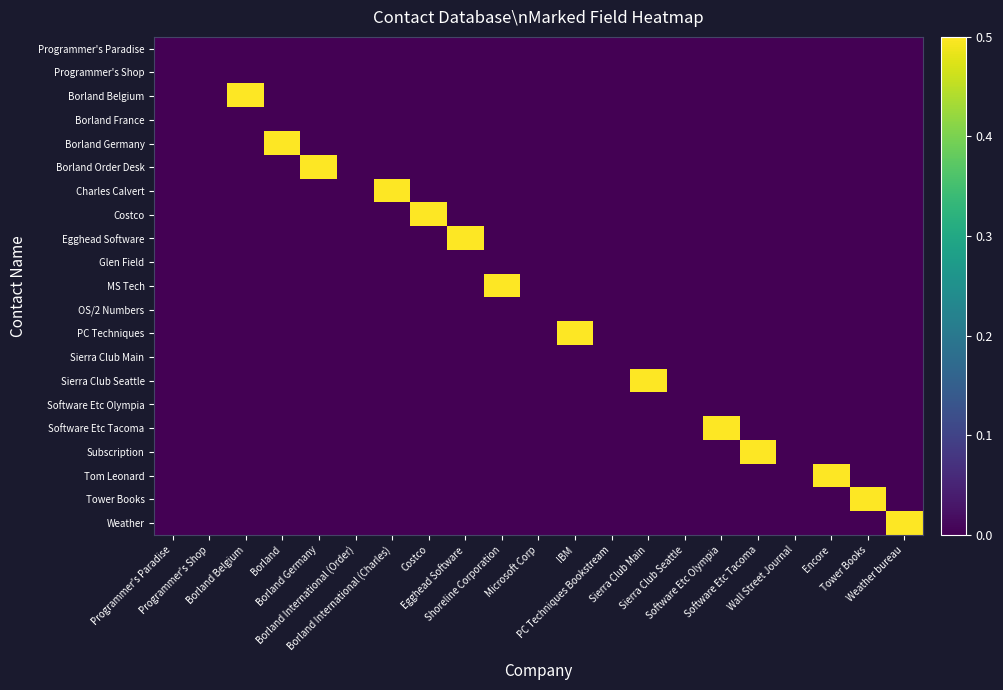

At how many categories does at least one series exceed 0?

14